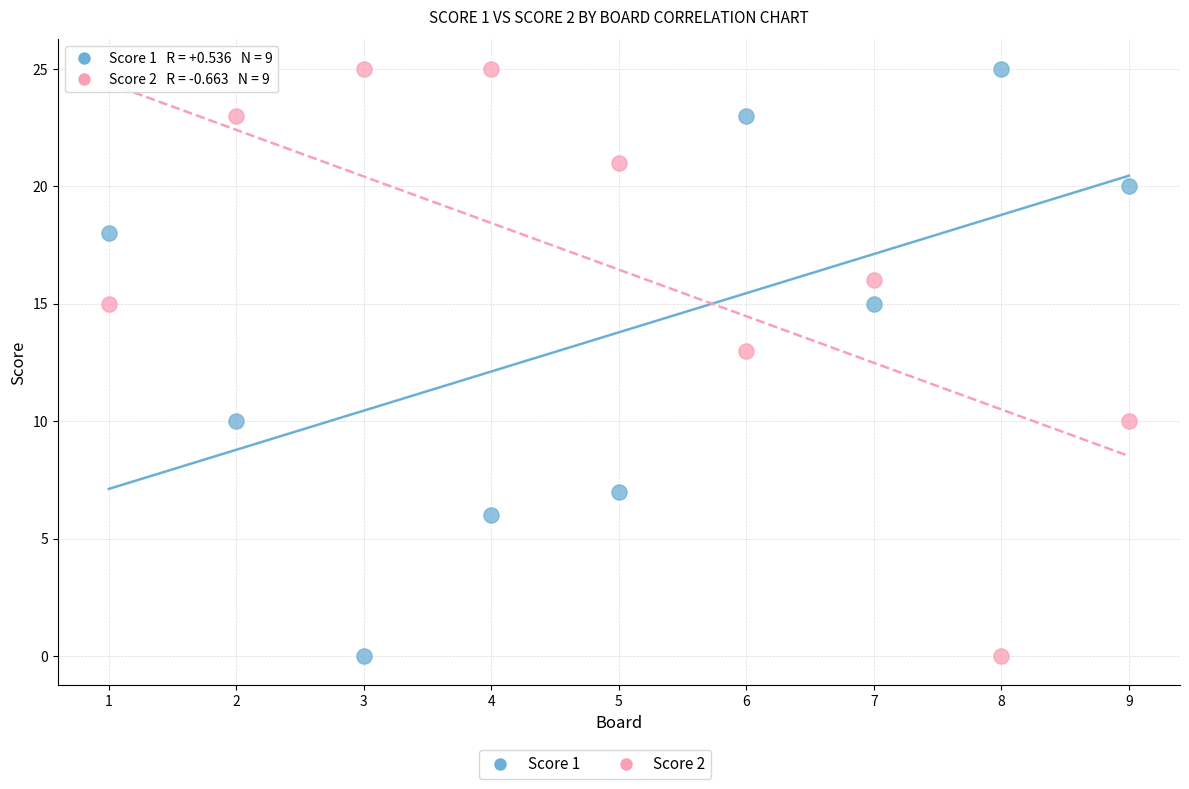

Across all data points, what is the range of X values (max minus min)?

8